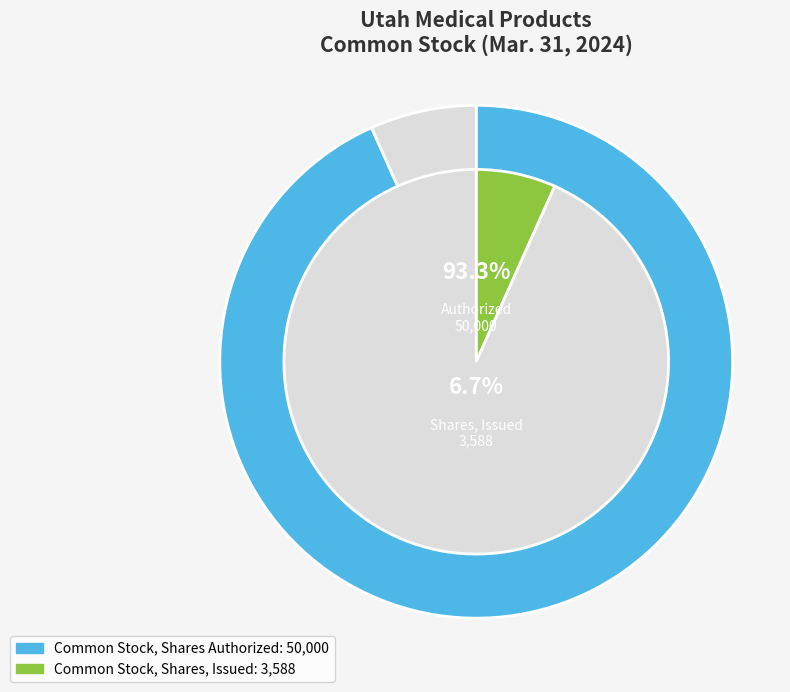

True or false: Common Stock, Shares Authorized accounts for 93% of the total.

True